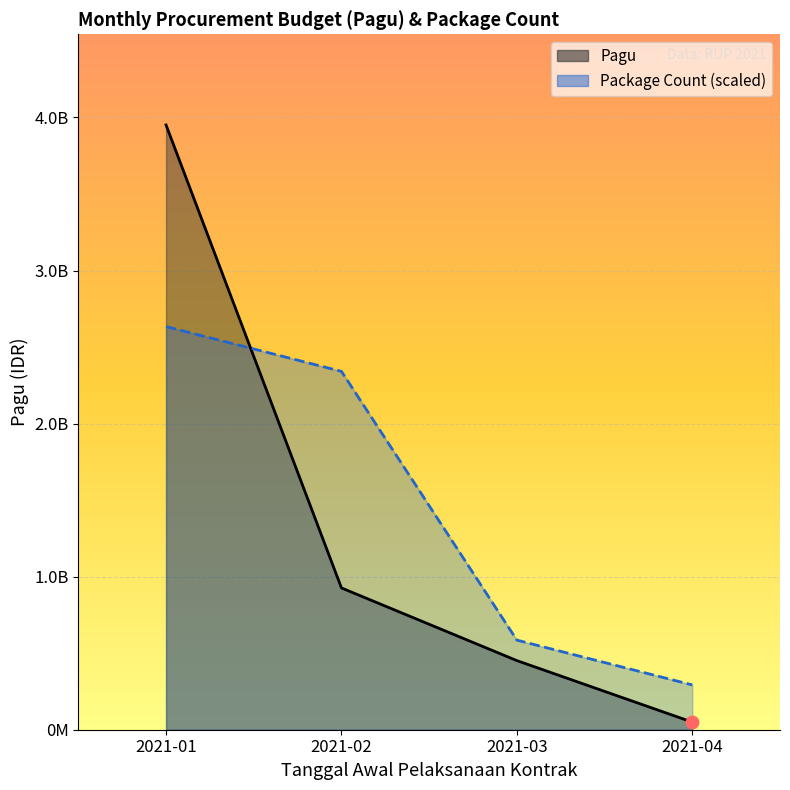

Which series has the largest Y range (max minus min)?

Pagu